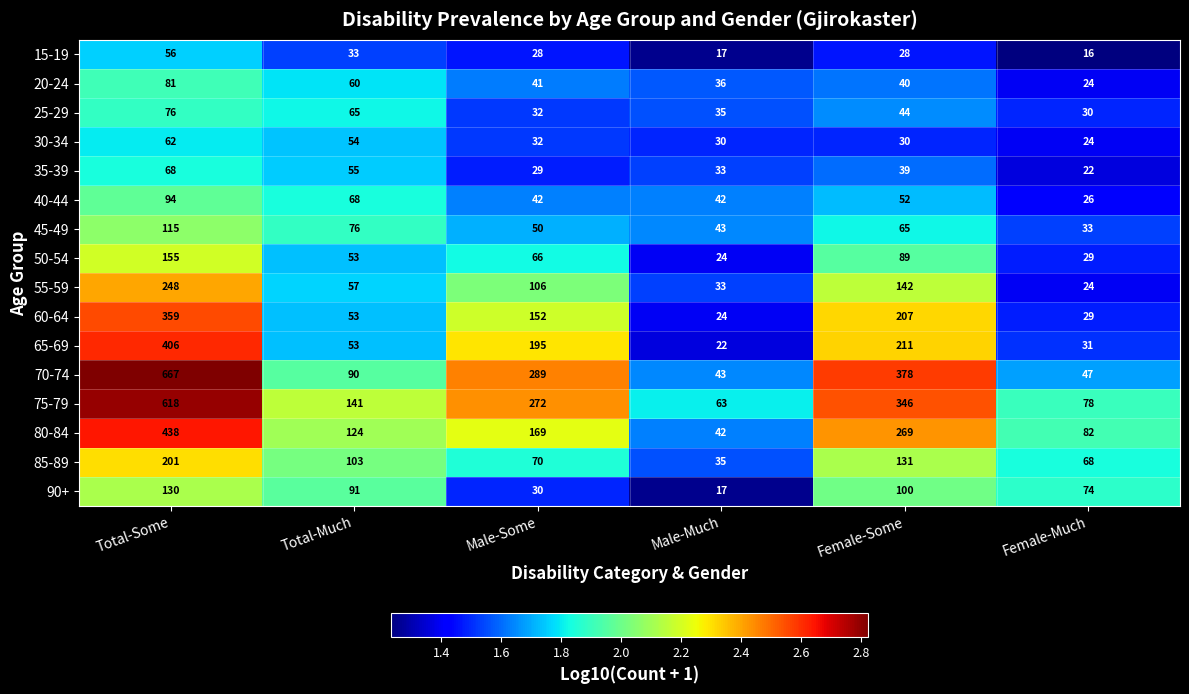

At which label does 90+ first exceed 91?

Total-Some